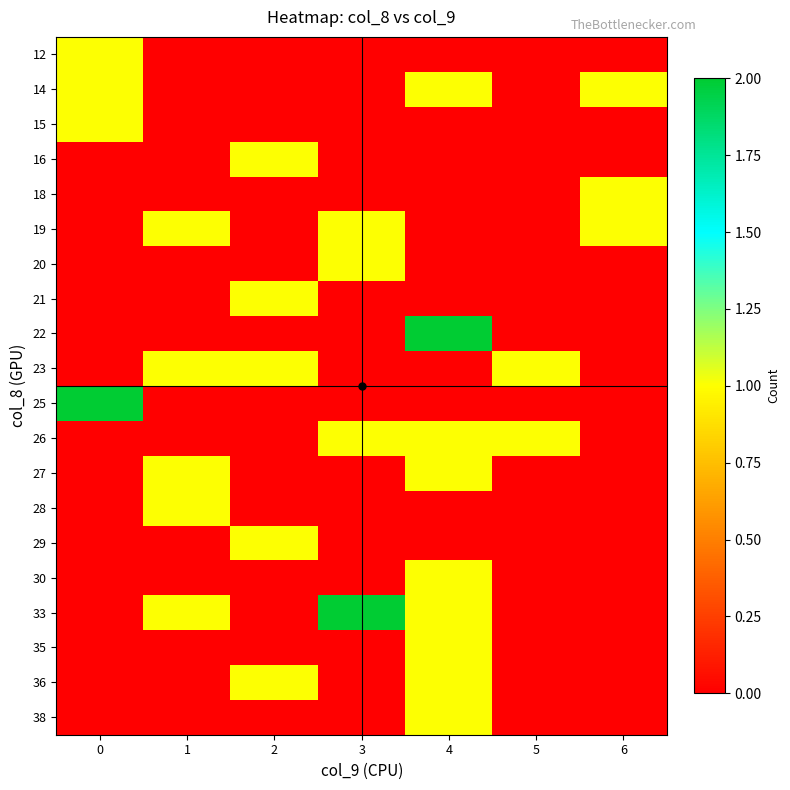

At which category is the sum across all series the highest?

4